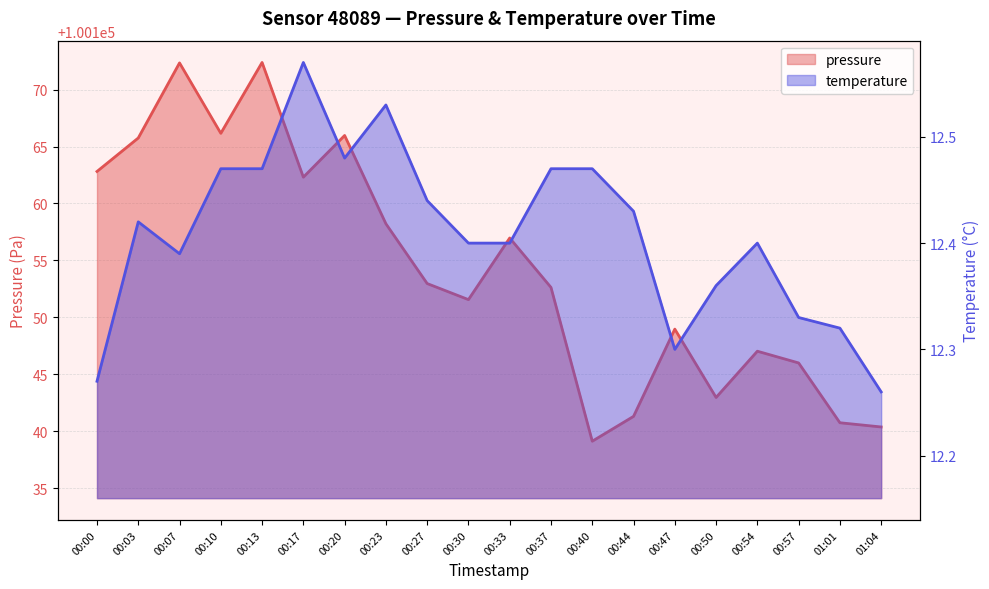

What is the value of the pressure point at the 12th from the left?

100152.6